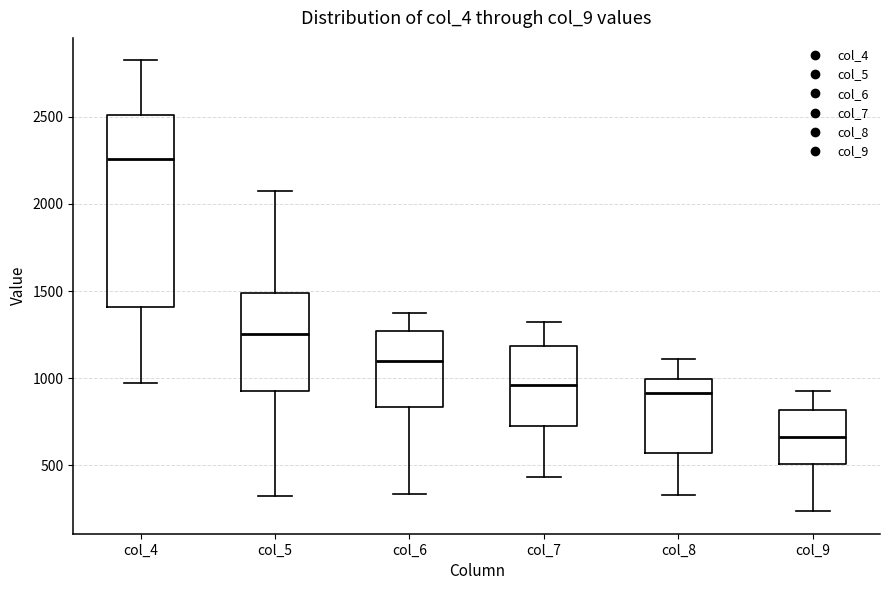

Reading left to right, transcribe this box plot: for each box, give where its median line is, the range the box spans, and where its two whiskers end, as read against the y-axis. The values are not printed on the chart, so give them approximately, as read against the axis.

col_4: median 2250, box 1400 to 2500, whiskers 950 to 2800
col_5: median 1250, box 950 to 1500, whiskers 300 to 2050
col_6: median 1100, box 850 to 1250, whiskers 350 to 1350
col_7: median 950, box 750 to 1200, whiskers 450 to 1300
col_8: median 900, box 550 to 1000, whiskers 350 to 1100
col_9: median 650, box 500 to 800, whiskers 250 to 950